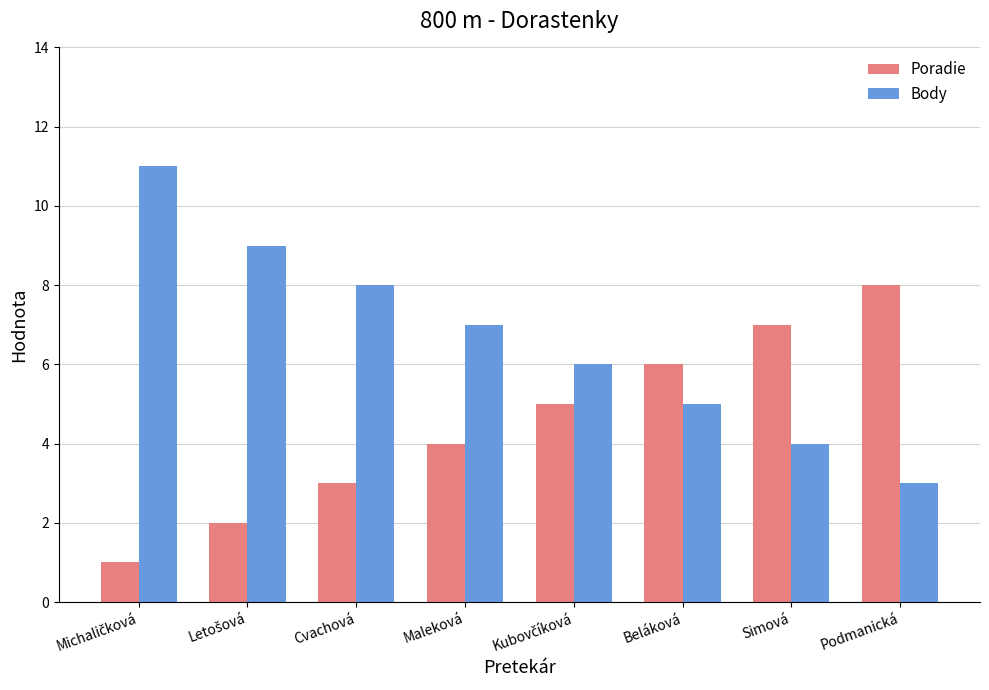

Reading left to right, what are all the values shown in this chart?

Poradie: 1	2	3	4	5	6	7	8
Body: 11	9	8	7	6	5	4	3